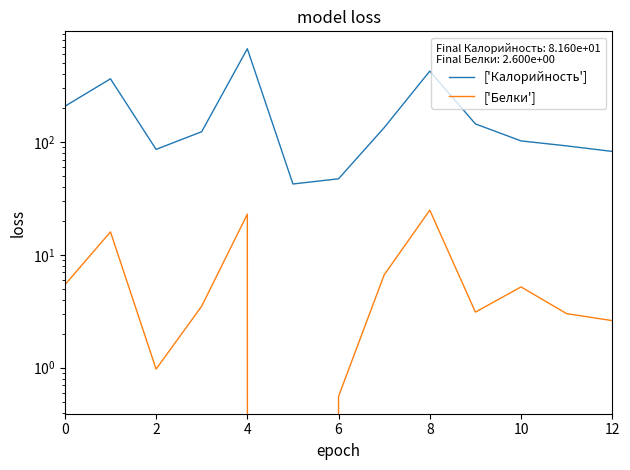

What are all the series names shown in the legend?

['Калорийность'], ['Белки']